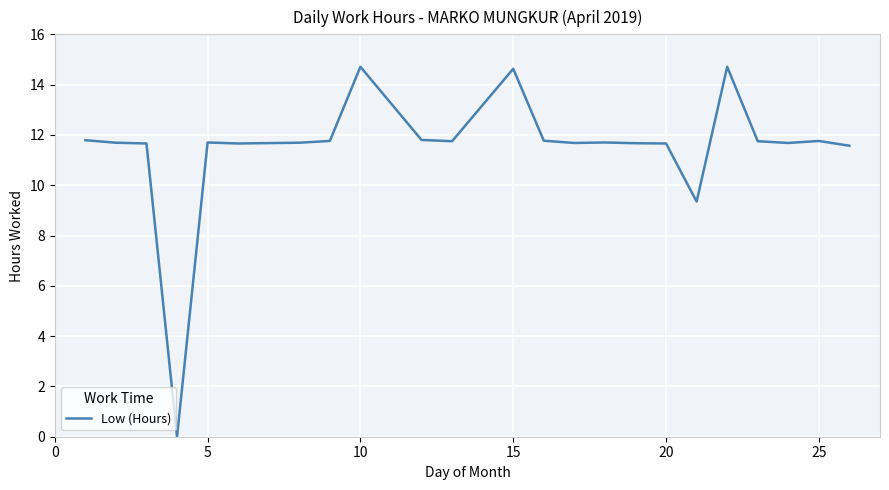

Does the chart have visible grid lines?

Yes